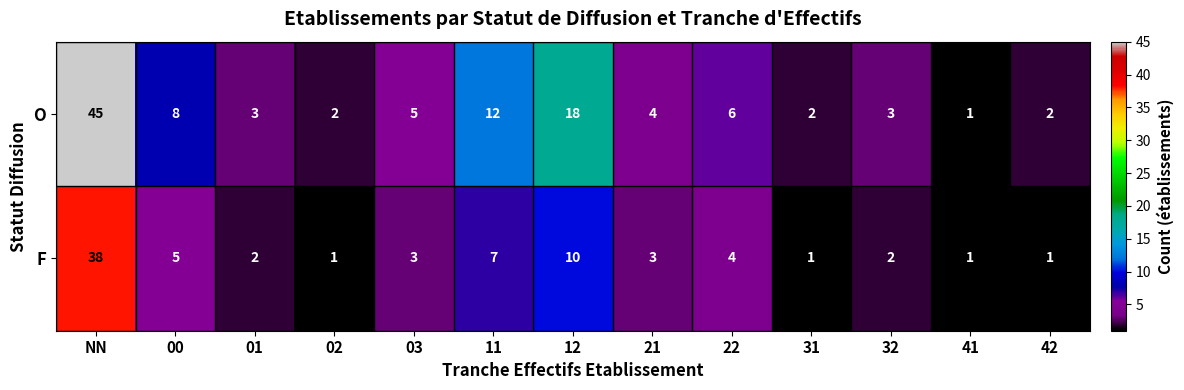

At which label does O reach its minimum?

41